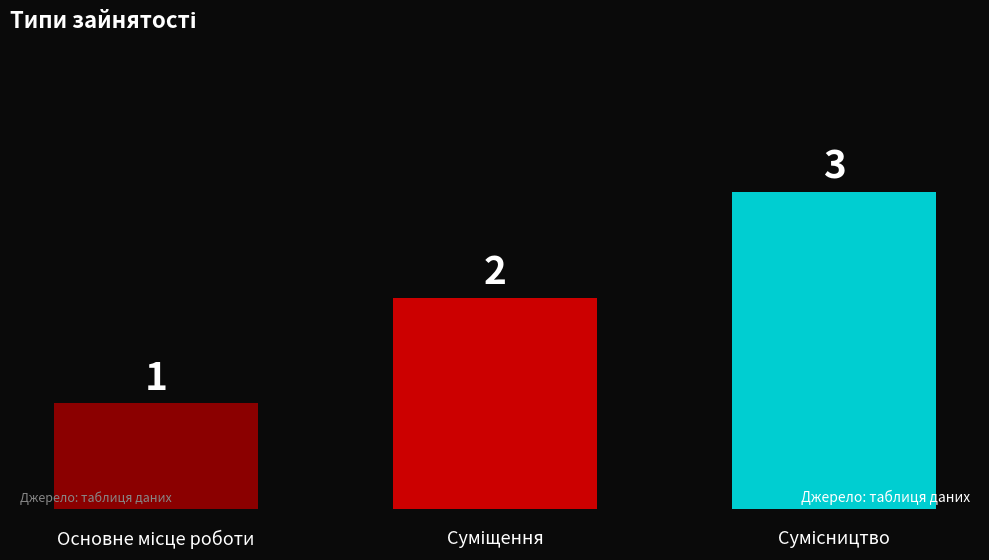

What is the value of the 2nd bar from the left?

2